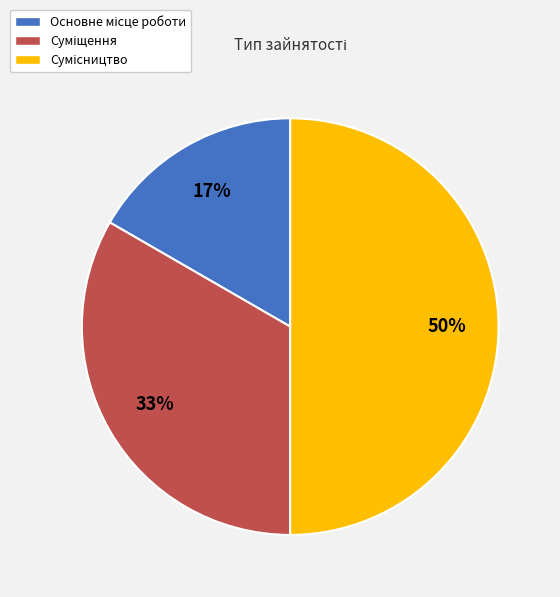

How many slices are in this pie chart?

3